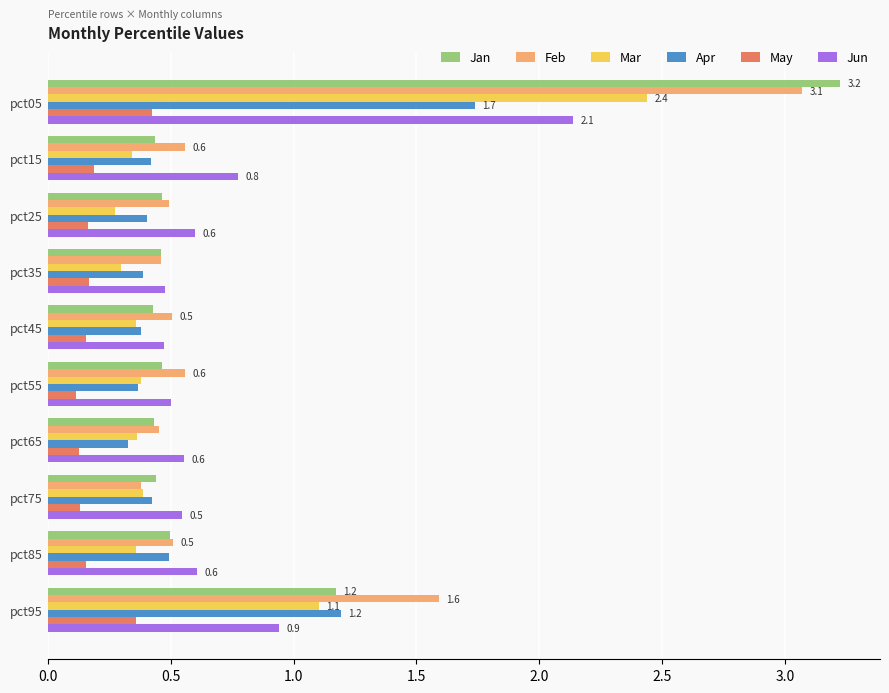

What is the average value of the Jun series?

0.8